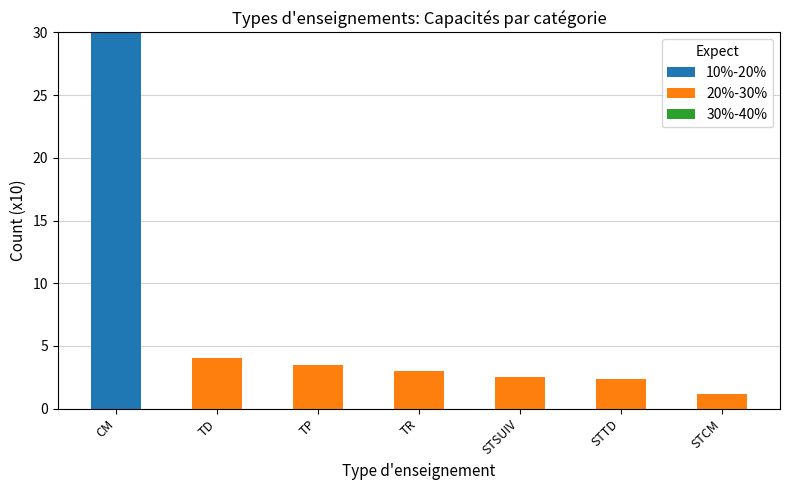

What is the total value across all series at TR?

3.0